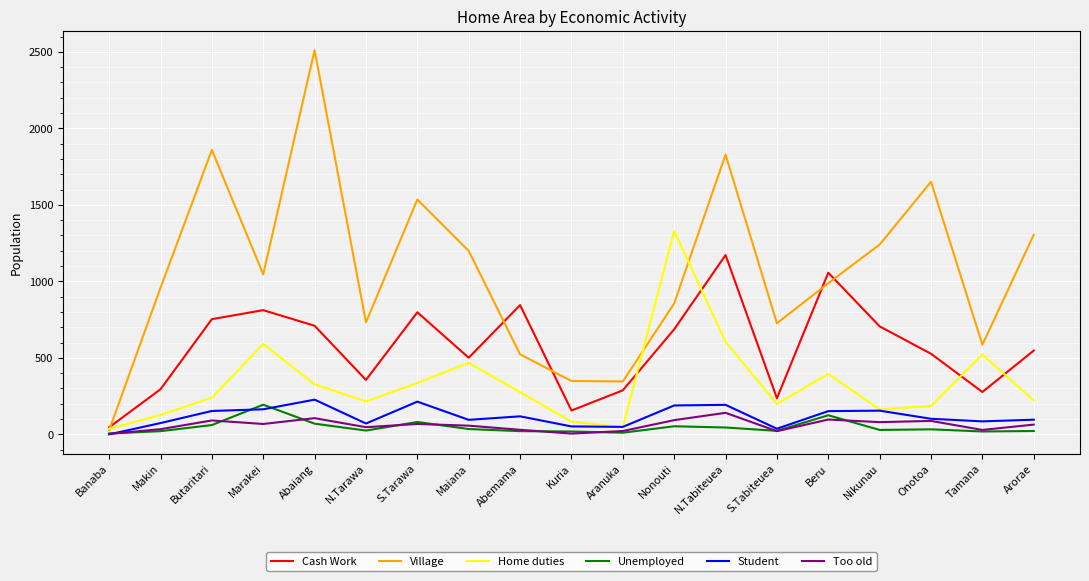

How many lines are shown in the chart?

6